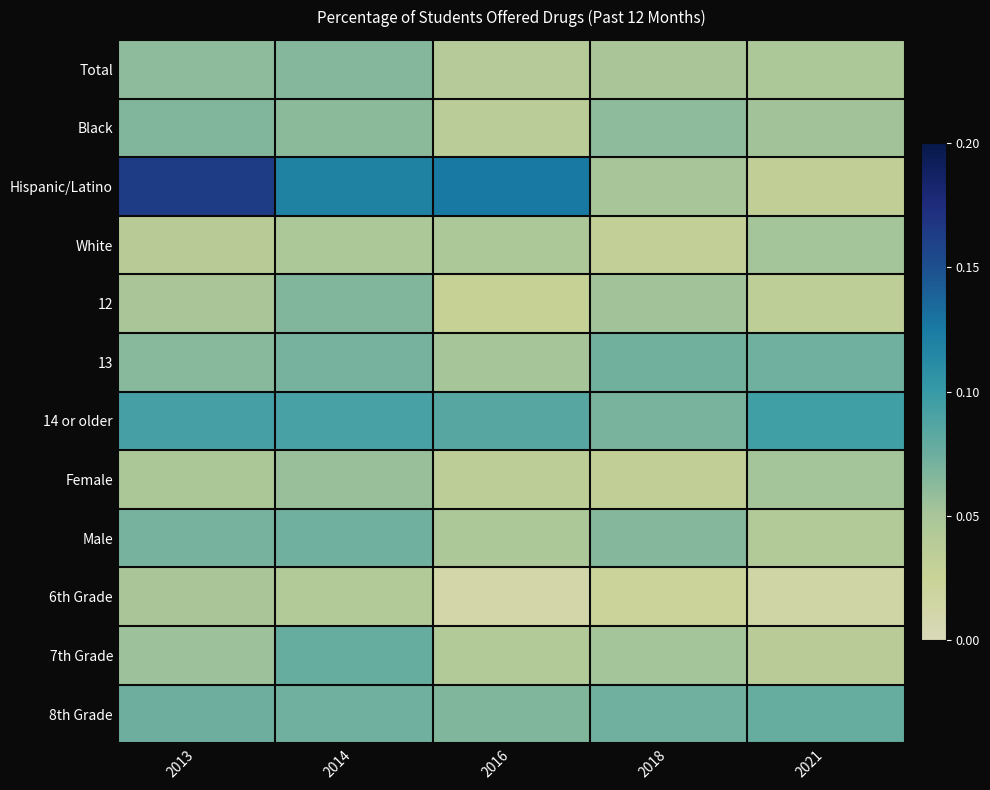

Reading right to left, list all the values displayed in this chart.

Total: 2021=0.0	2018=0.0	2016=0.0	2014=0.1	2013=0.1
Black: 2021=0.1	2018=0.1	2016=0.0	2014=0.1	2013=0.1
Hispanic/Latino: 2021=0.0	2018=0.1	2016=0.1	2014=0.1	2013=0.2
White: 2021=0.1	2018=0.0	2016=0.0	2014=0.0	2013=0.0
12: 2021=0.0	2018=0.1	2016=0.0	2014=0.1	2013=0.0
13: 2021=0.1	2018=0.1	2016=0.1	2014=0.1	2013=0.1
14 or older: 2021=0.1	2018=0.1	2016=0.1	2014=0.1	2013=0.1
Female: 2021=0.1	2018=0.0	2016=0.0	2014=0.1	2013=0.0
Male: 2021=0.0	2018=0.1	2016=0.0	2014=0.1	2013=0.1
6th Grade: 2021=0.0	2018=0.0	2016=0.0	2014=0.0	2013=0.0
7th Grade: 2021=0.0	2018=0.1	2016=0.0	2014=0.1	2013=0.1
8th Grade: 2021=0.1	2018=0.1	2016=0.1	2014=0.1	2013=0.1